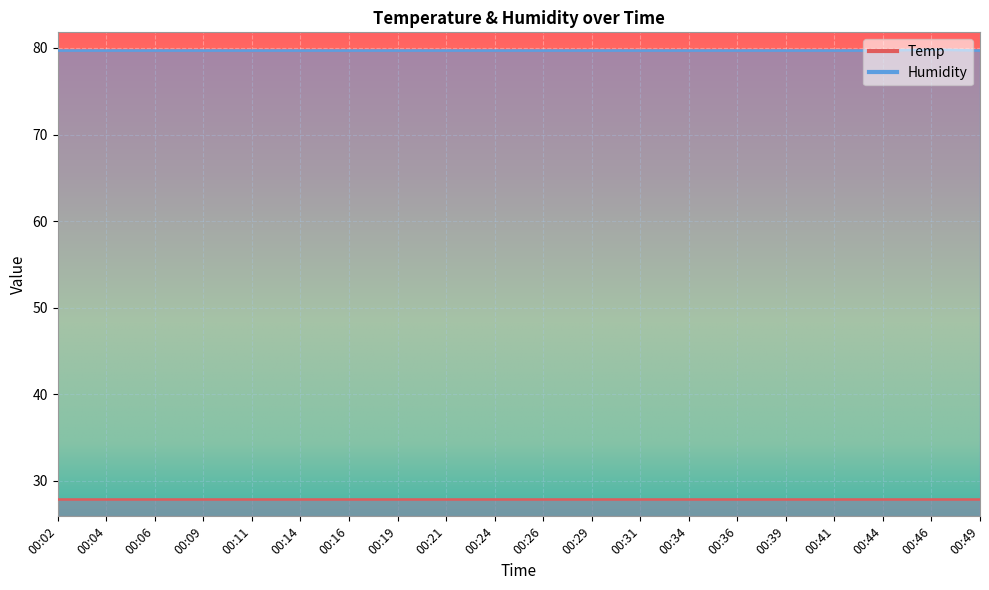

How many categories are shown in the chart?

20